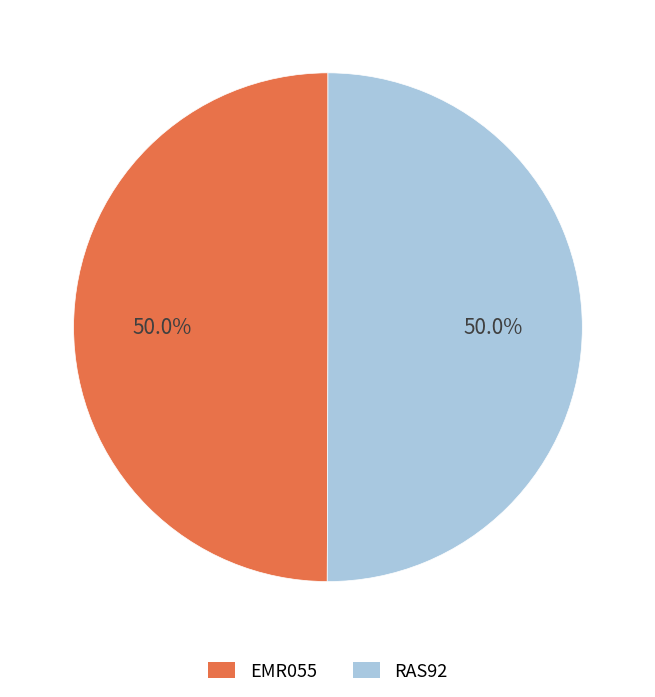

What percentage is the EMR055 slice, to the nearest percent?

50%